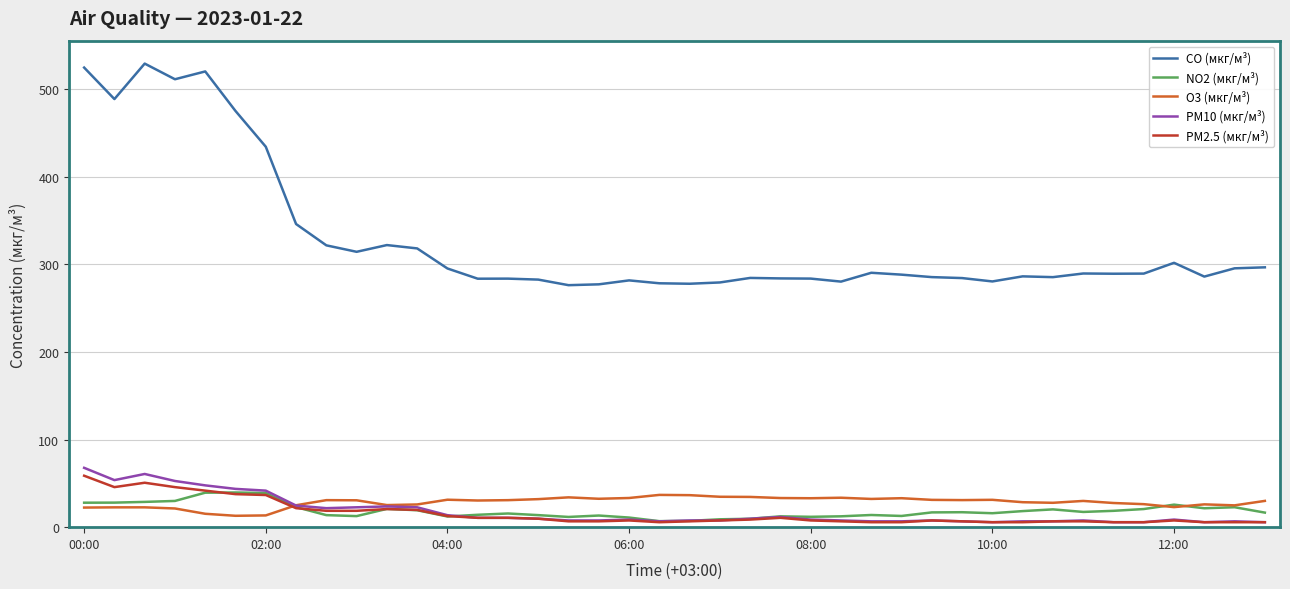

What is the lowest value of the CO (мкг/м³) series?

276.3